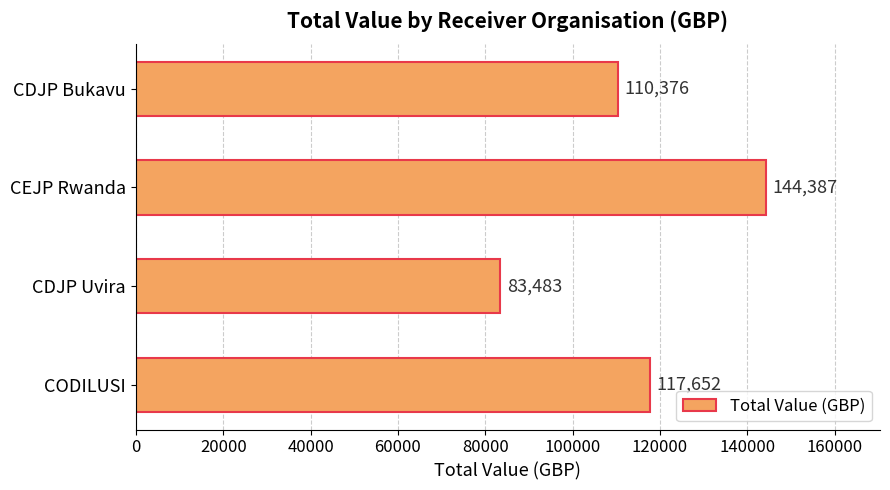

Which label corresponds to the smallest value in the chart?

CDJP Uvira